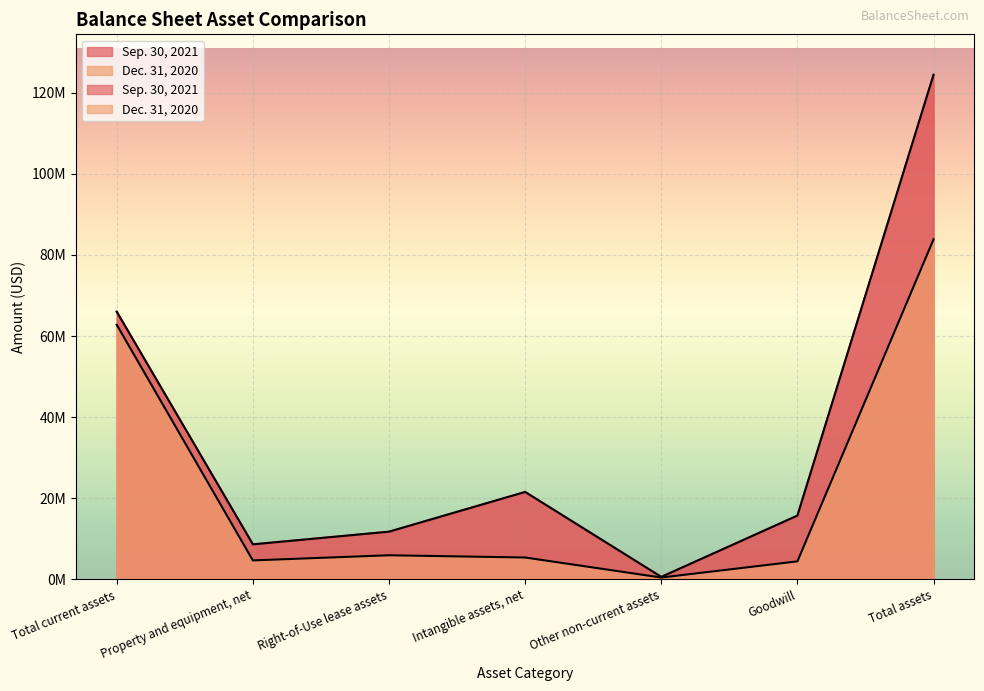

What is the value of the Dec. 31, 2020 point at the 2nd from the left?

4706248